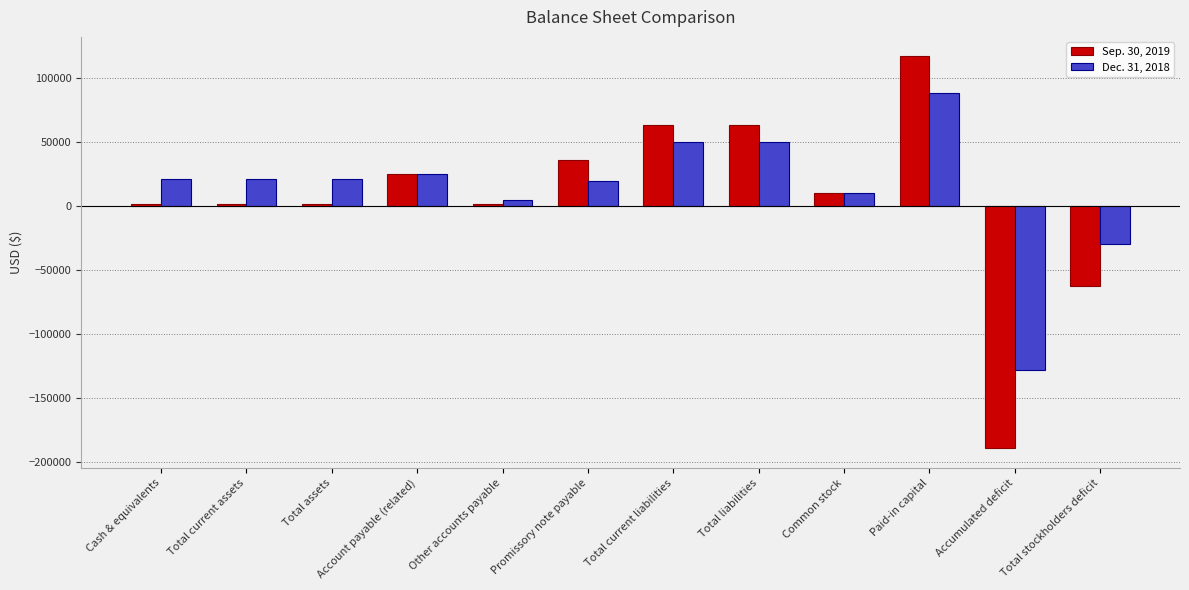

How many negative values does the Dec. 31, 2018 series have?

2